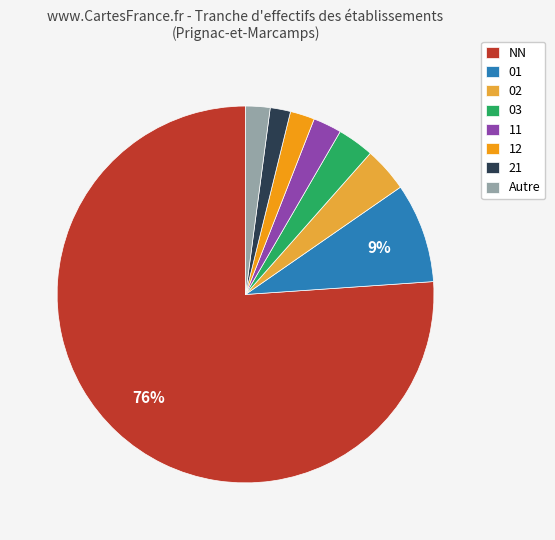

What percentage is the 21 slice, to the nearest percent?

2%